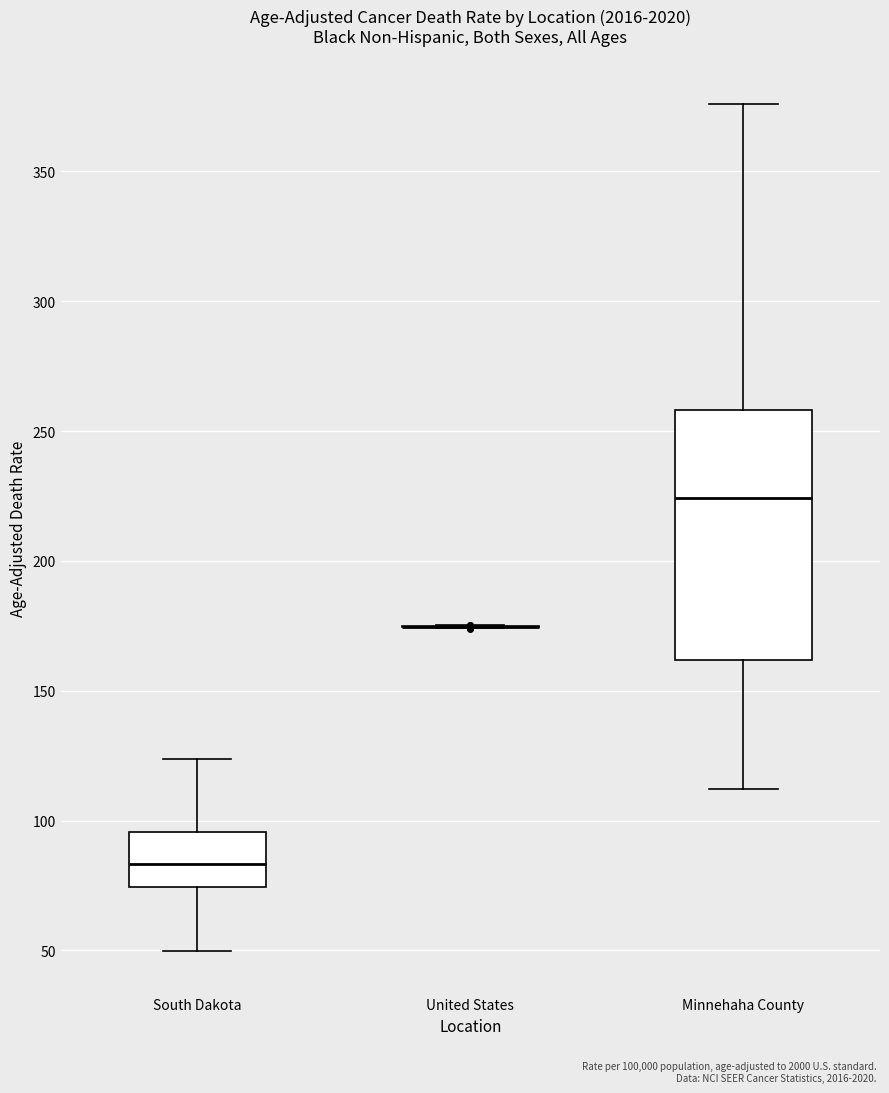

Reading left to right, transcribe this box plot: for each box, give where its median line is, the range the box spans, and where its two whiskers end, as read against the y-axis. The values are not printed on the chart, so give them approximately, as read against the axis.

South Dakota: median 85, box 75 to 95, whiskers 50 to 125
United States: box collapsed to a line at 175, whiskers 175 to 175
Minnehaha County: median 225, box 160 to 260, whiskers 110 to 375